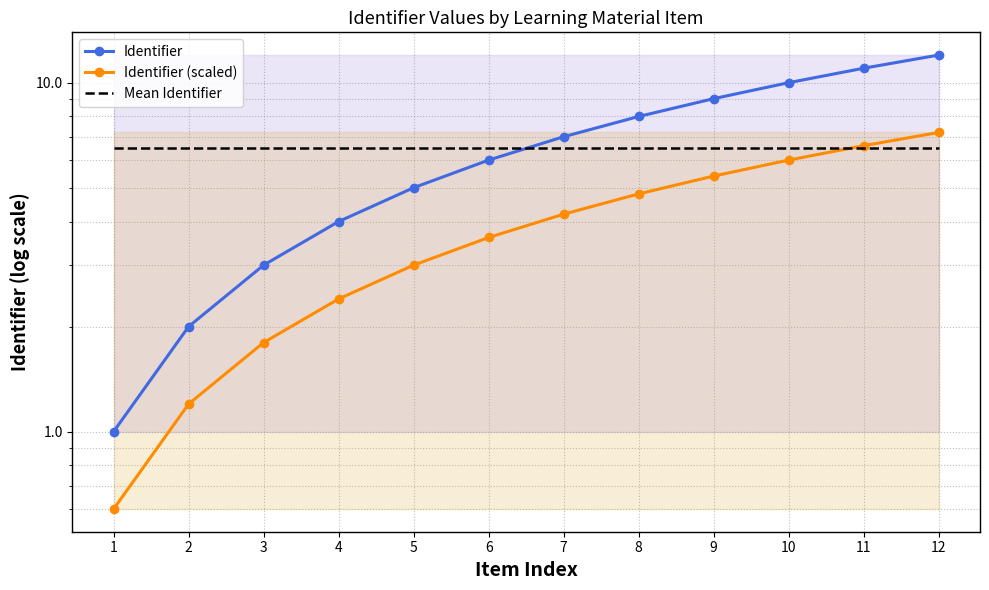

Read the Identifier (scaled) value at 5.

3.0